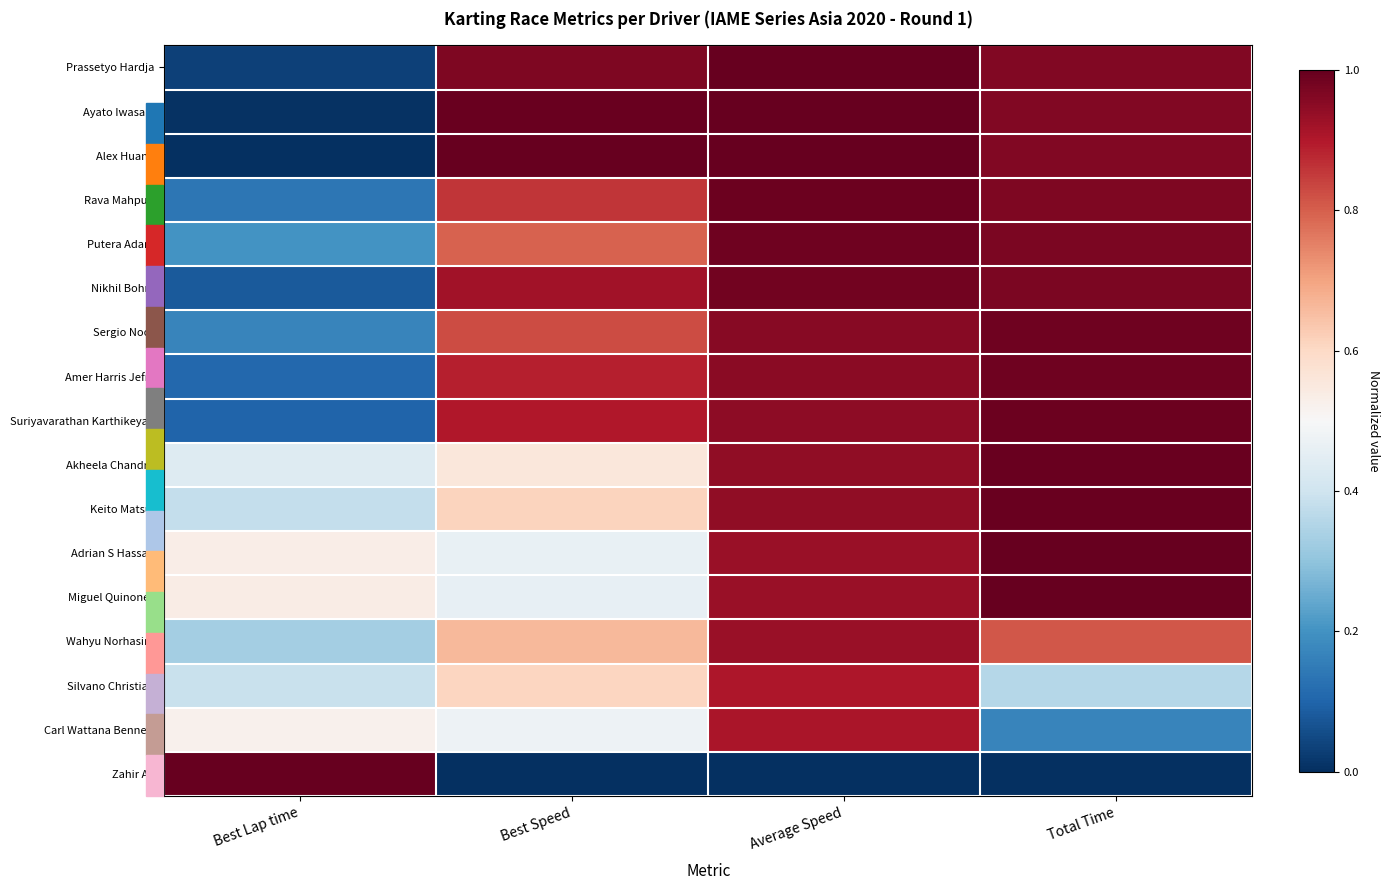

What is the difference between the highest and lowest values at Best Speed?

1.0